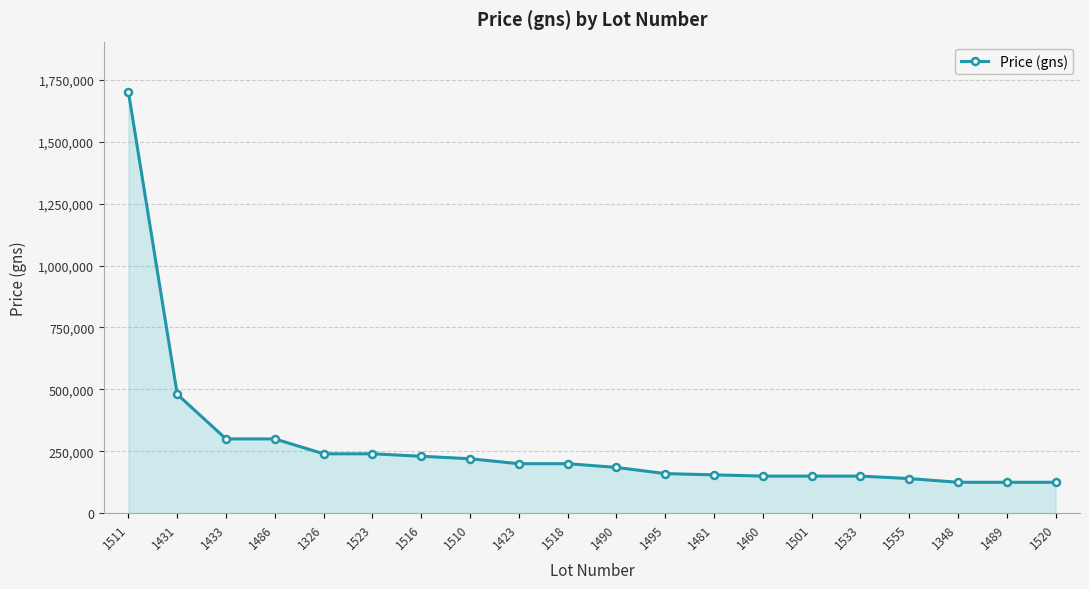

What is the change in value from 1423 to 1520?

-75000